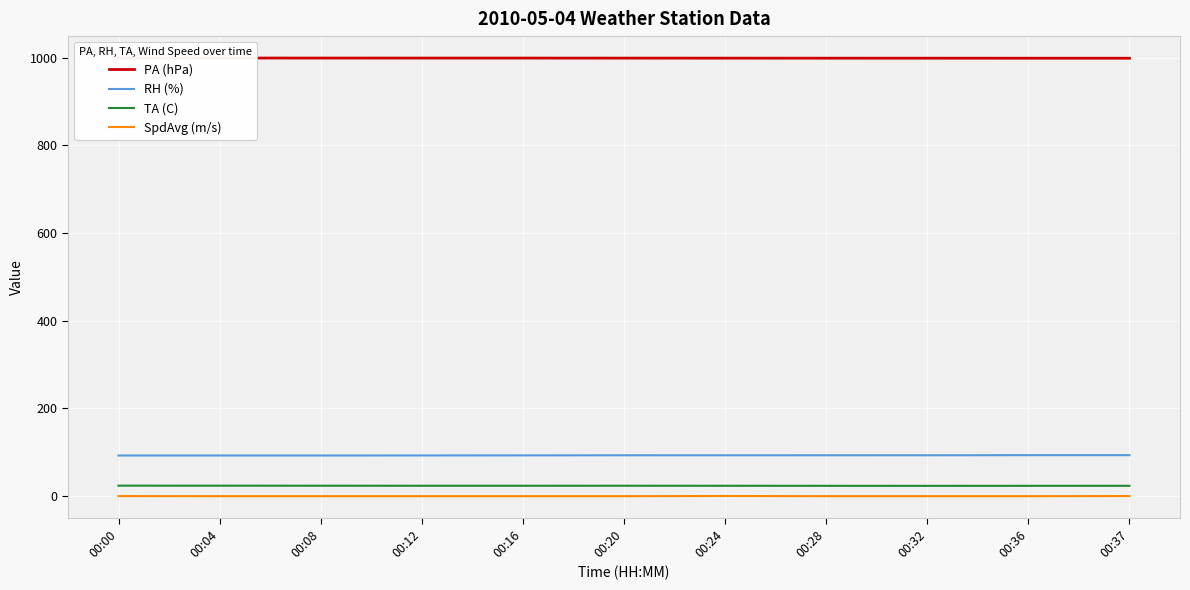

What is the value of the RH (%) point at the 1st from the left?

92.7